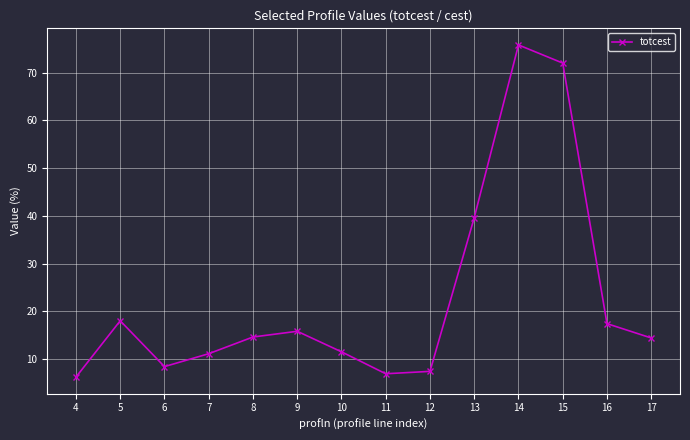

Where is the first local maximum?

5